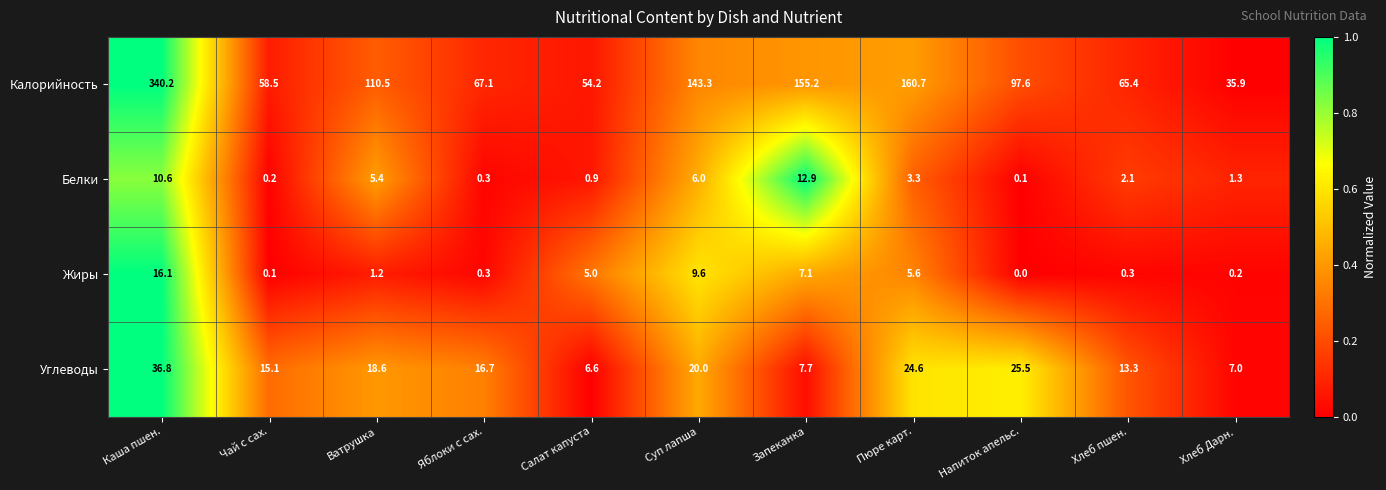

What is the difference between the highest and lowest values at Суп лапша?

137.3